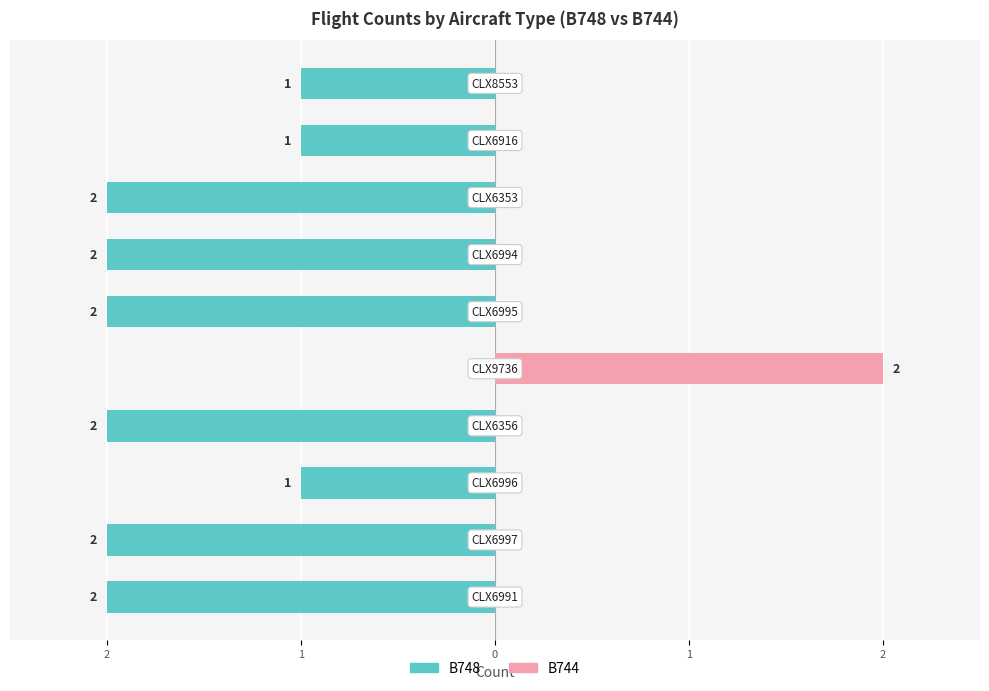

Count the B748 values in the range -2 to -1.

9